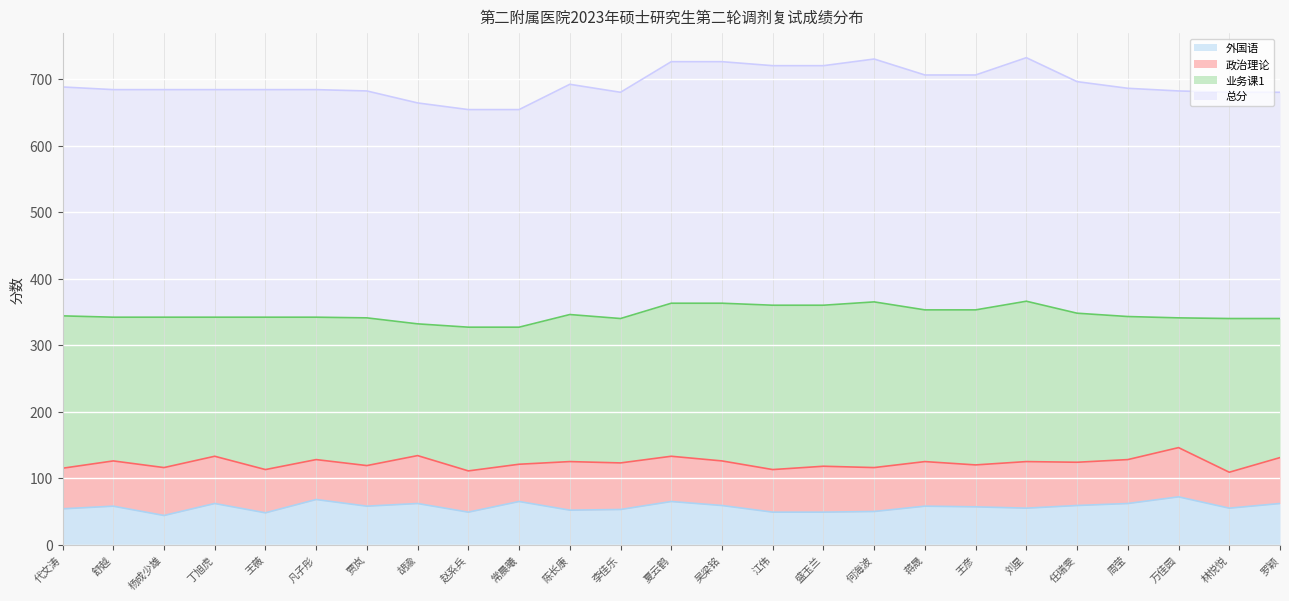

True or false: 外国语 and 总分 intersect in this chart.

False